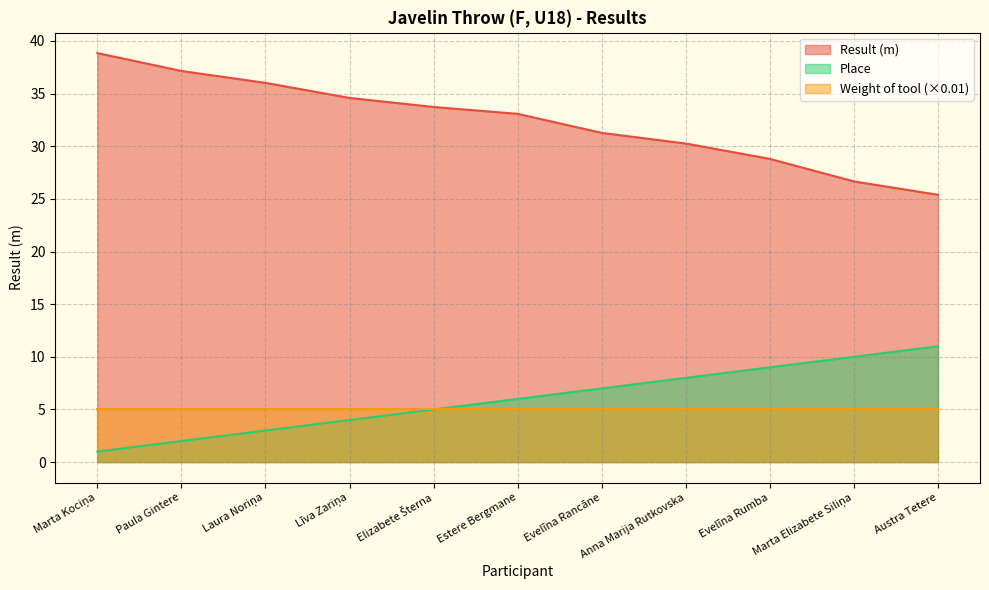

Is the value of Place at Paula Gintere greater than the value of Result at Elizabete Šterna?

No